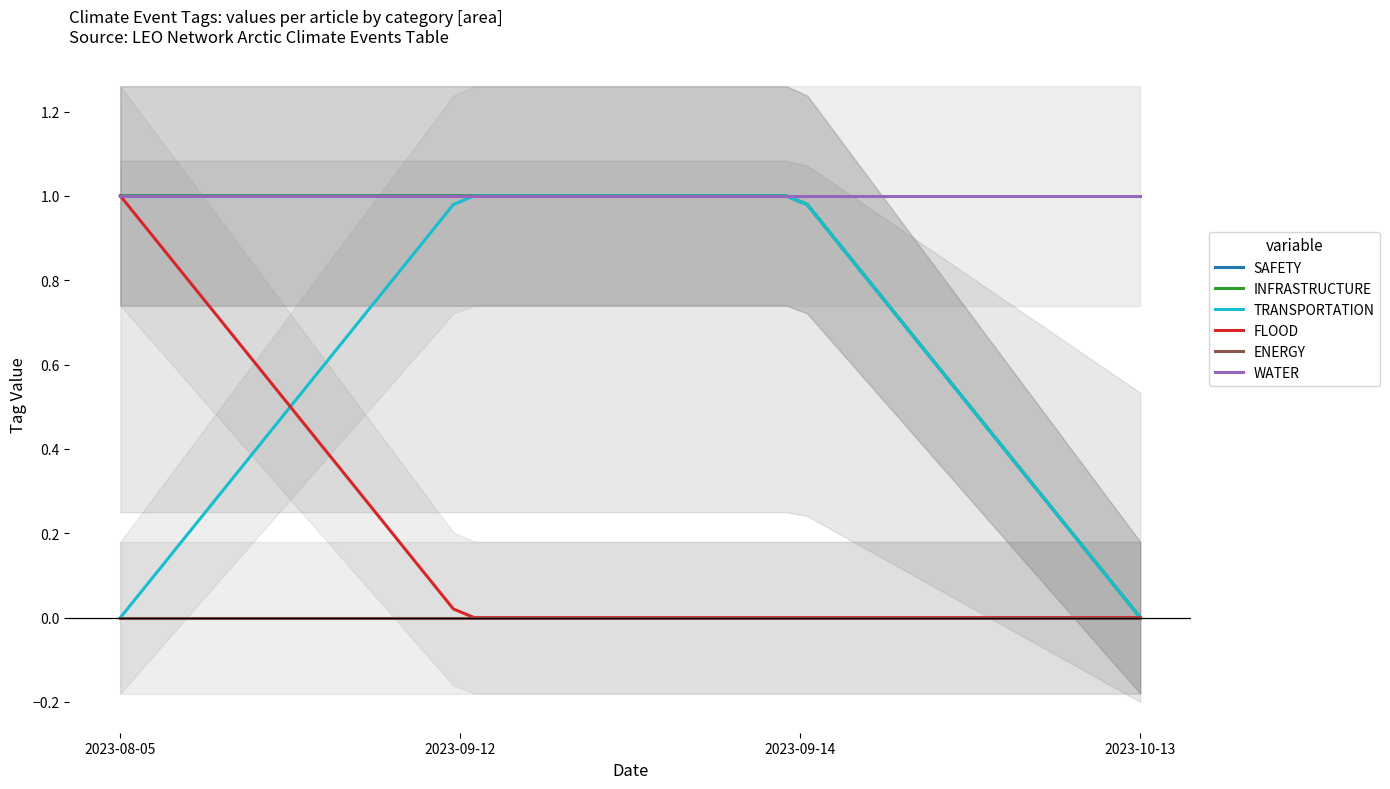

Count the number of data series in this chart.

6